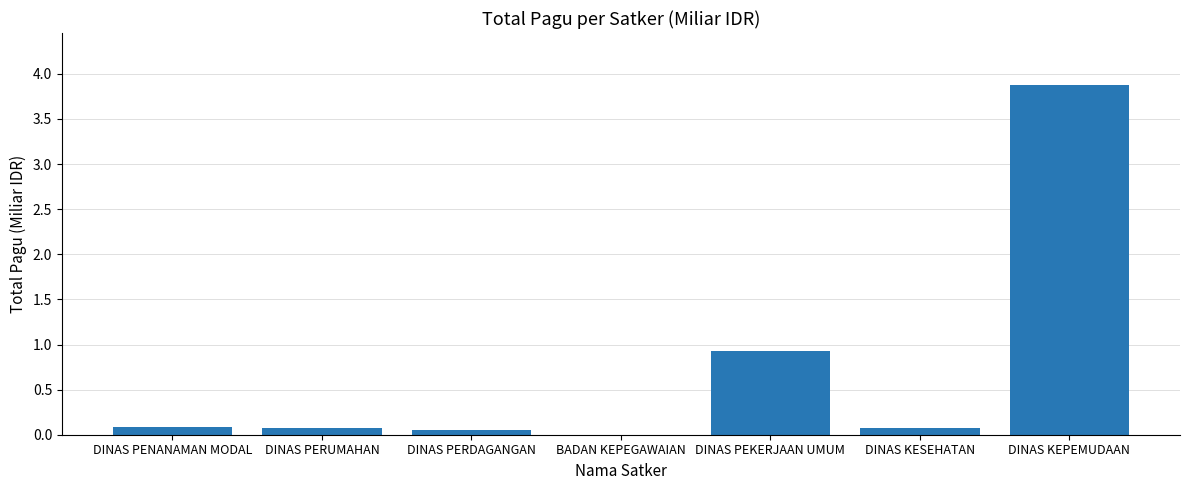

What is the average value?

0.7